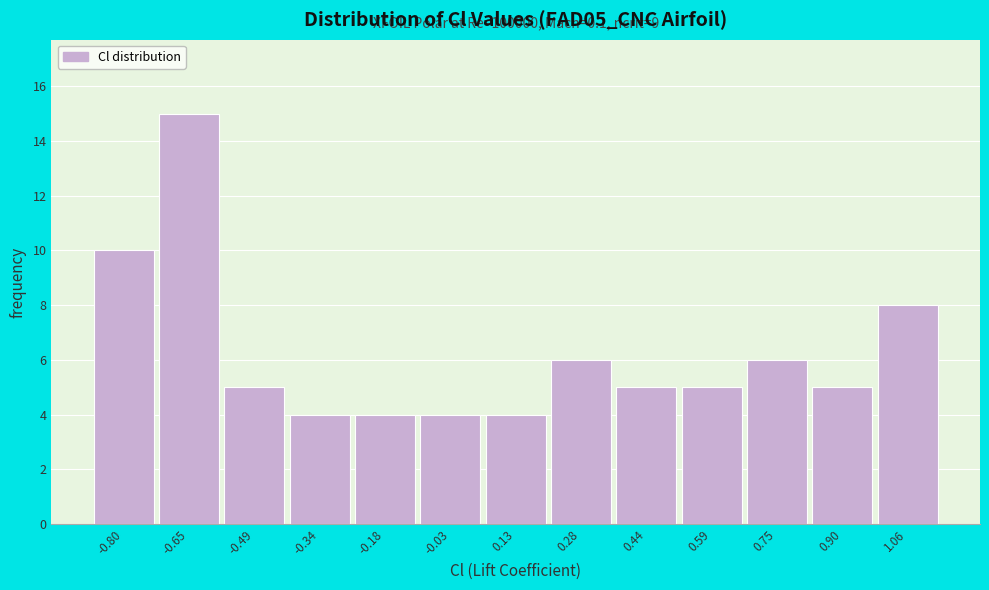

Reading left to right, what are all the values shown in this chart?

-0.80=10	-0.65=15	-0.49=5	-0.34=4	-0.18=4	-0.03=4	0.13=4	0.28=6	0.44=5	0.59=5	0.75=6	0.90=5	1.06=8